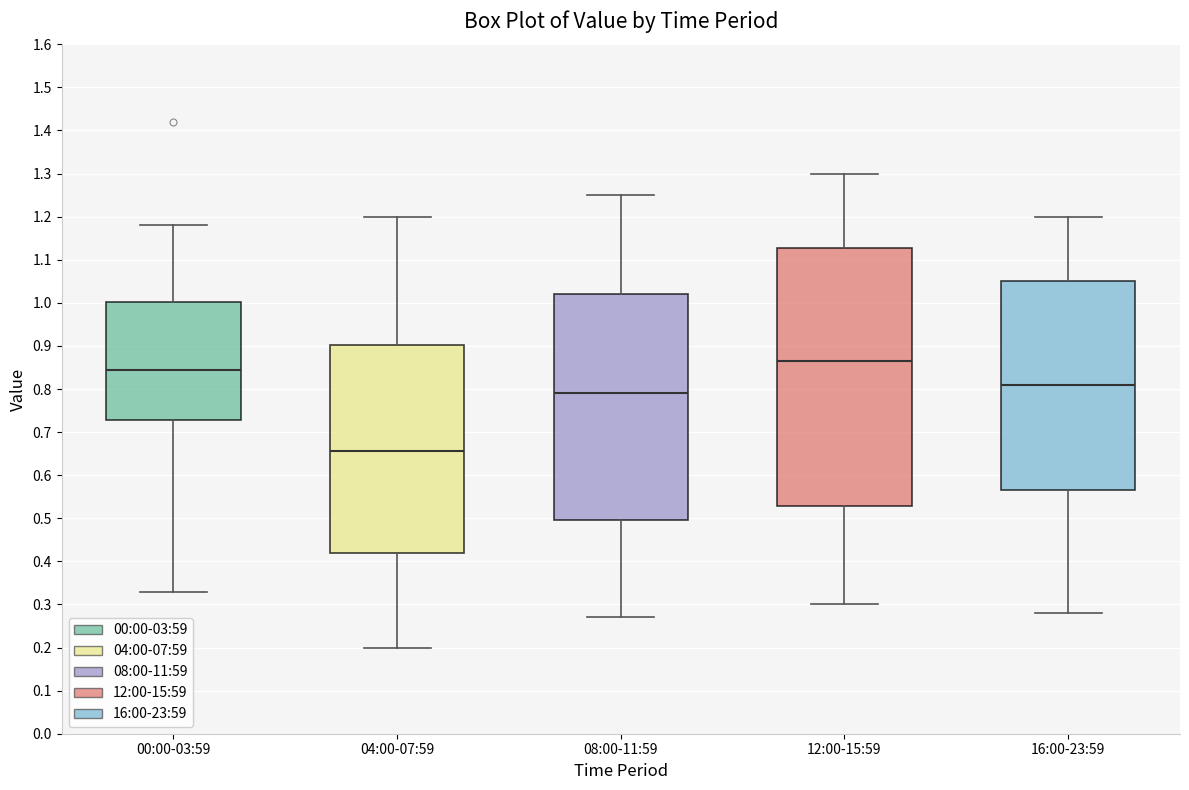

Reading left to right, read every box against the y-axis: the position of its median line, the range the box covers, and the ends of its whiskers. The values are not printed on the chart, so give them approximately, as read against the axis.

00:00-03:59: median 0.85, box 0.73 to 1.00, whiskers 0.33 to 1.18
04:00-07:59: median 0.66, box 0.42 to 0.90, whiskers 0.20 to 1.20
08:00-11:59: median 0.79, box 0.50 to 1.02, whiskers 0.27 to 1.25
12:00-15:59: median 0.87, box 0.53 to 1.13, whiskers 0.30 to 1.30
16:00-23:59: median 0.81, box 0.57 to 1.05, whiskers 0.28 to 1.20